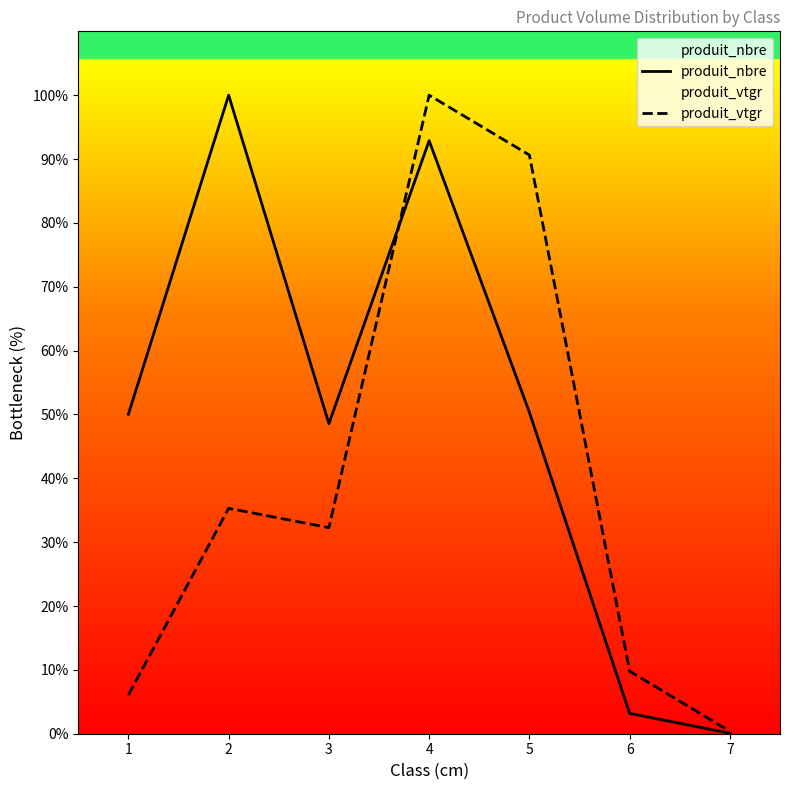

After their last crossing, which series has the higher values: produit_nbre or produit_vtgr?

produit_vtgr